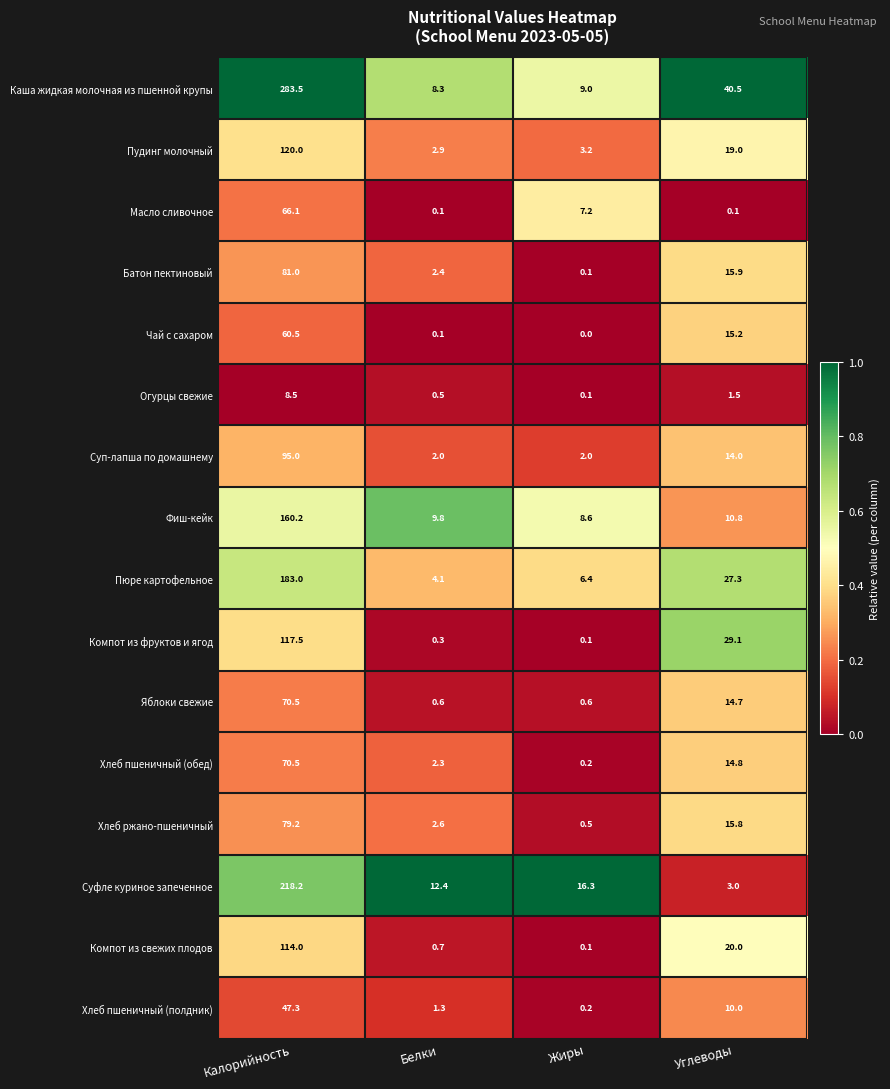

What is the spread (max minus min) of values at Жиры?

16.3